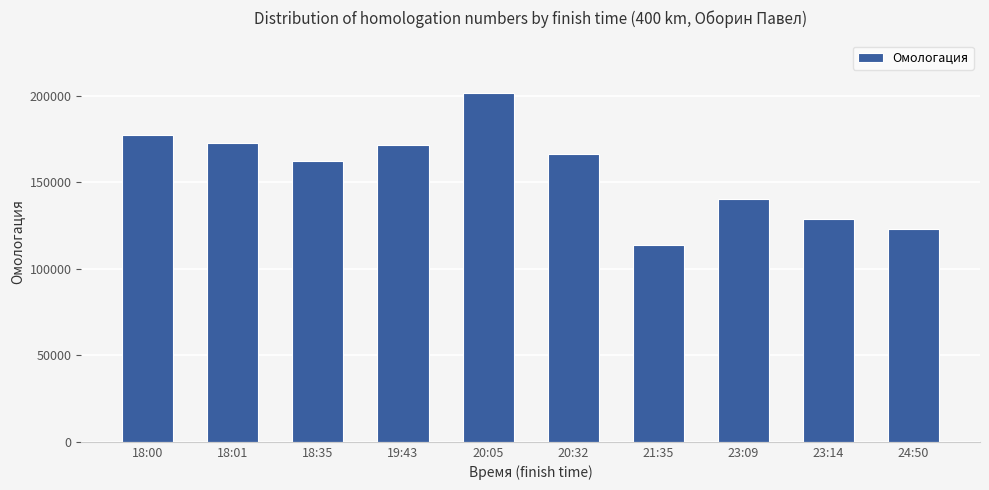

What is the value of the 8th bar from the left?

140218